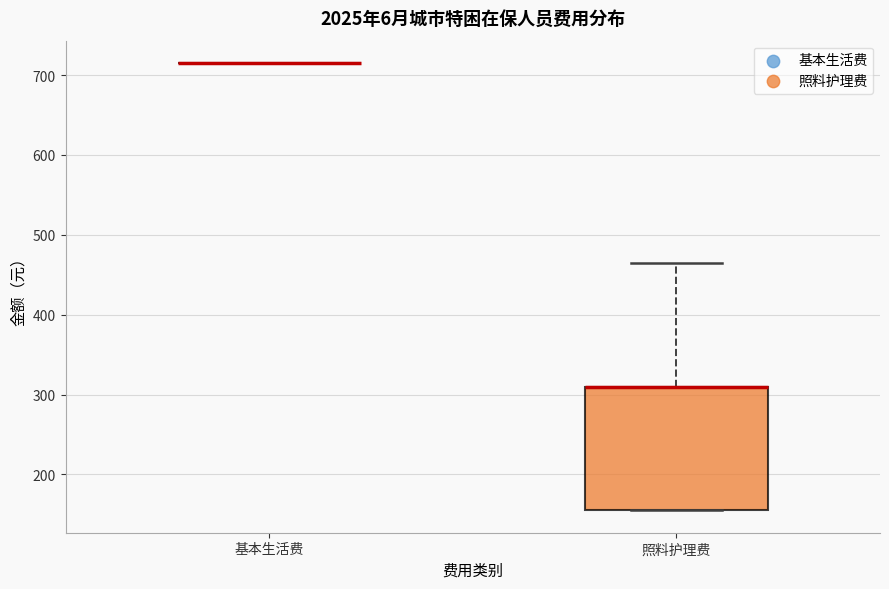

Comparing the boxes themselves (not the whiskers), which one is the tallest?

照料护理费